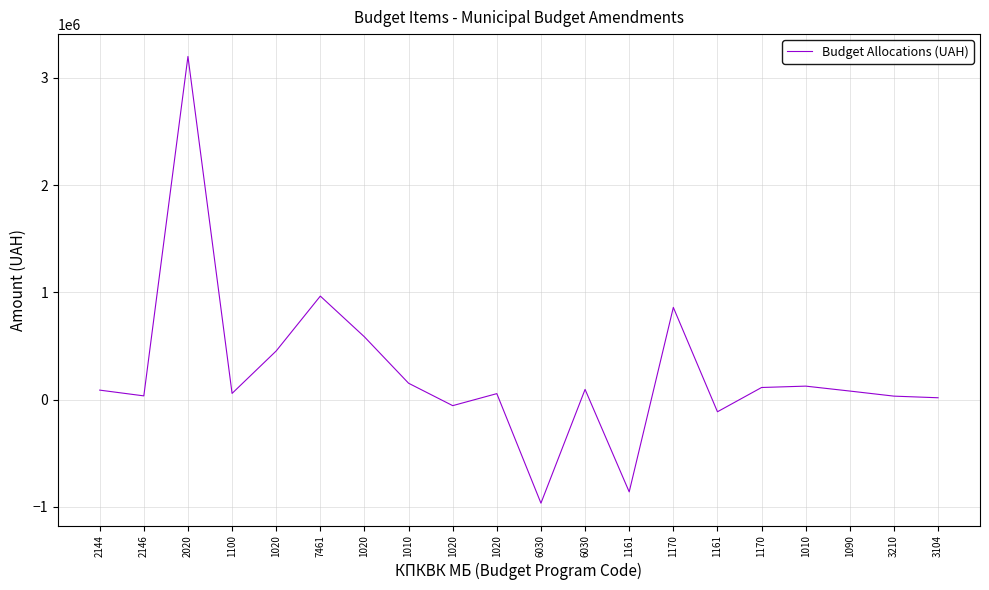

How many lines are shown in the chart?

1